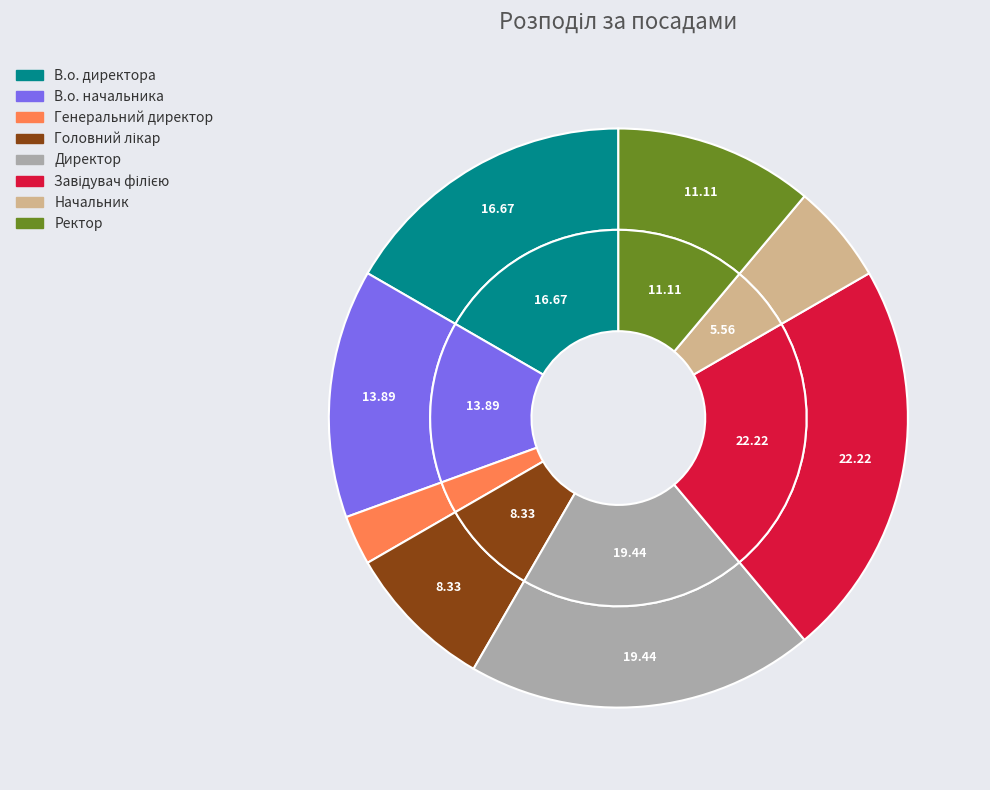

What is the ratio of the value at В.о. директора to the value at Генеральний директор?

6.0